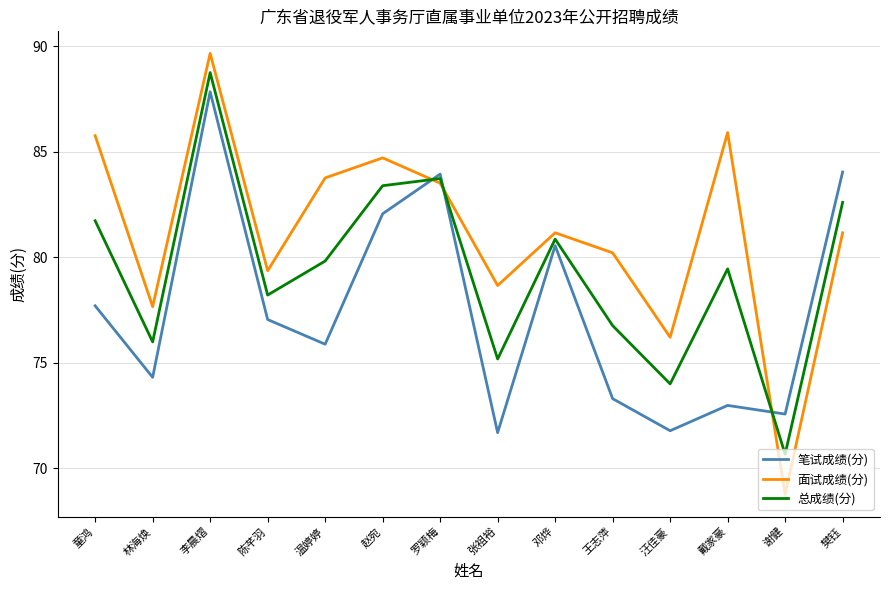

What is the spread (max minus min) of values at 温婷婷?

7.9